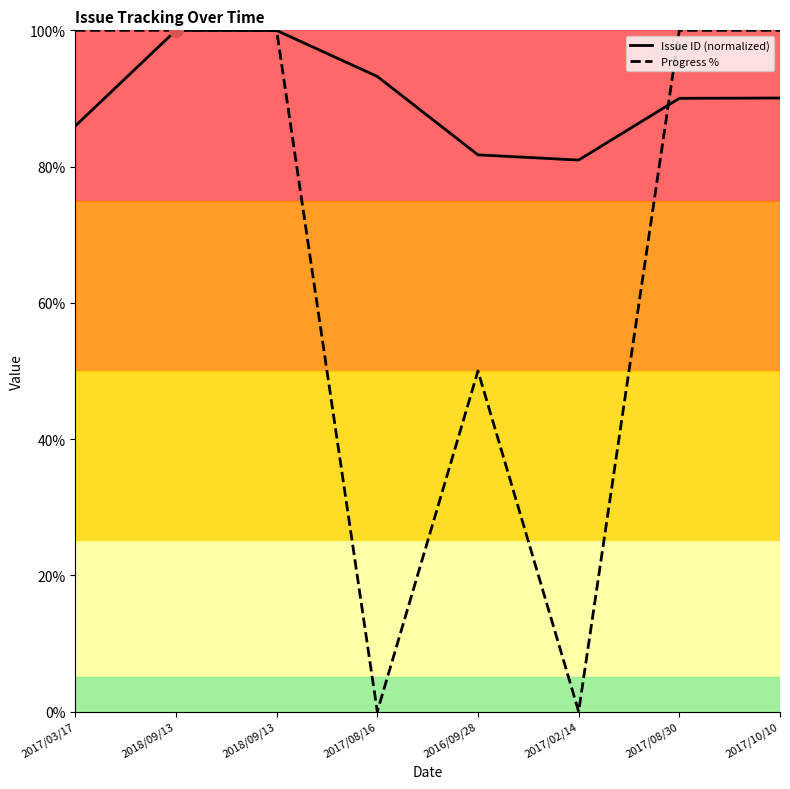

Between which two adjacent categories do Issue ID (normalized) and Progress % first intersect?

2018/09/13 and 2017/08/16